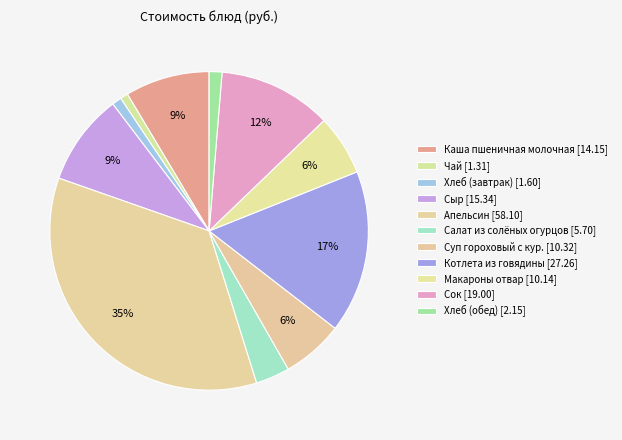

How many slices are in this pie chart?

11